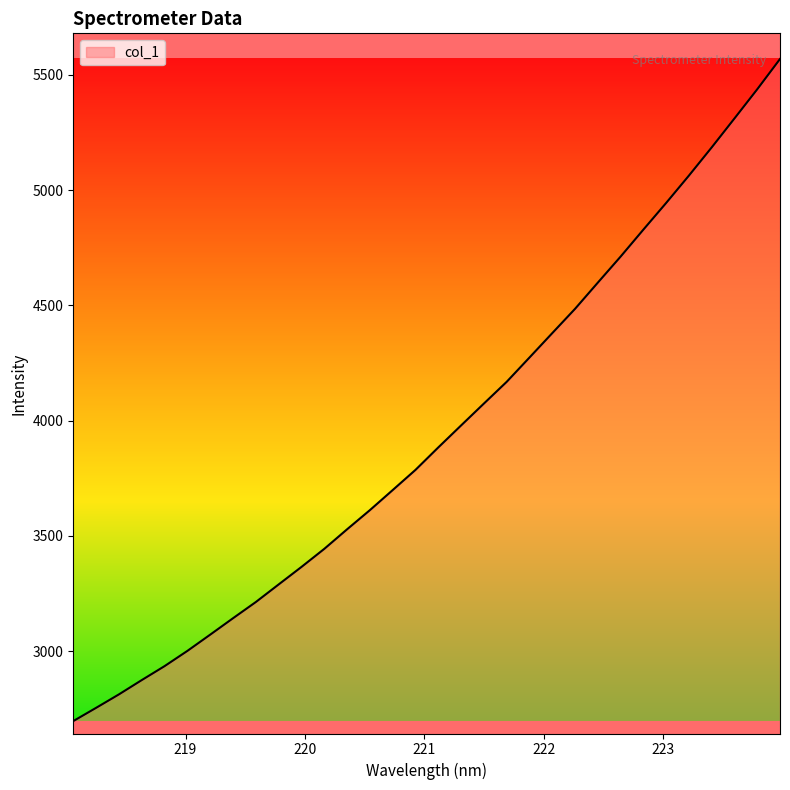

What is the difference between the maximum and minimum values?

2872.9